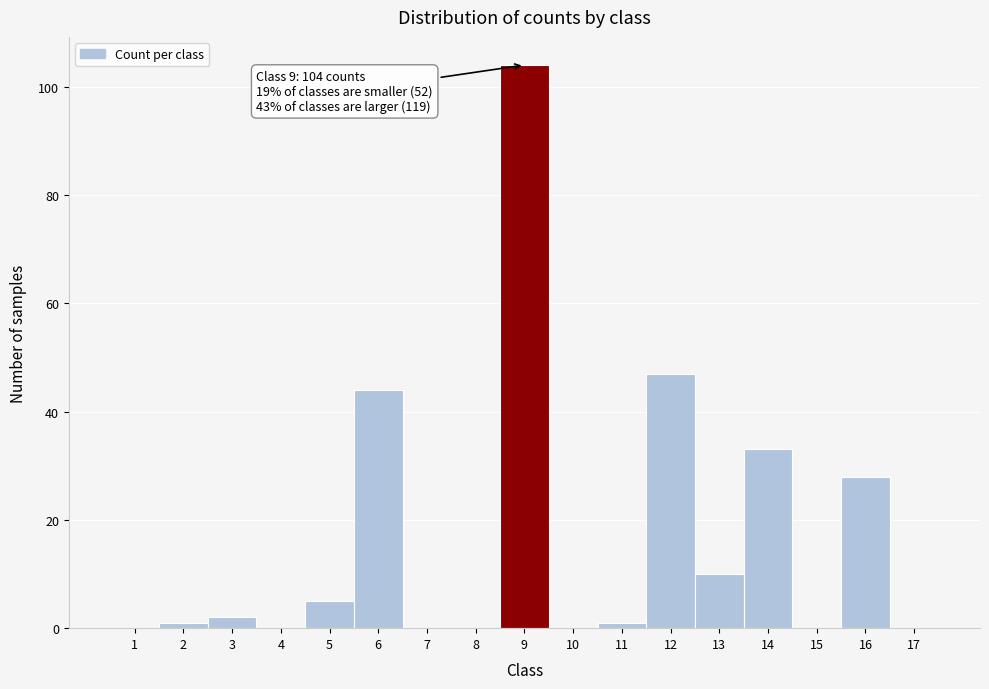

Which range on the x-axis has the tallest bar?

8.5 to 9.5